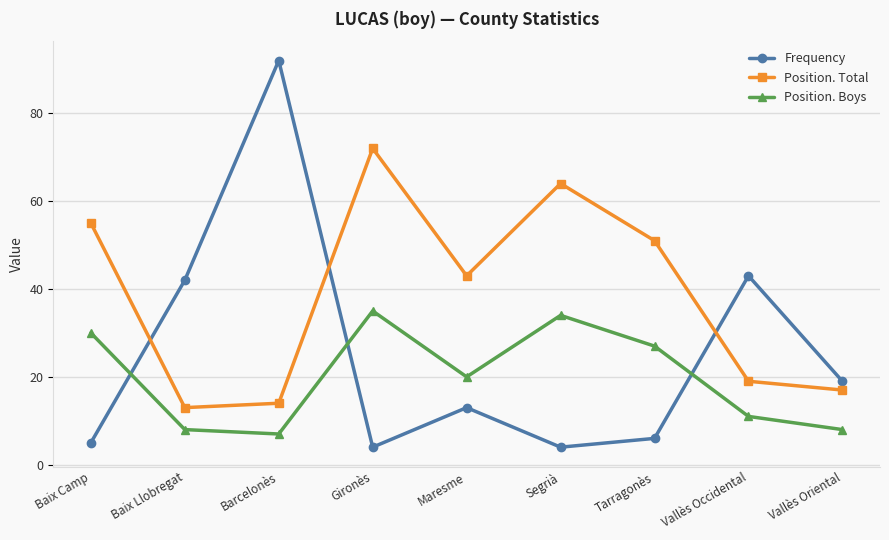

True or false: Frequency and Position. Boys cross at least once.

True